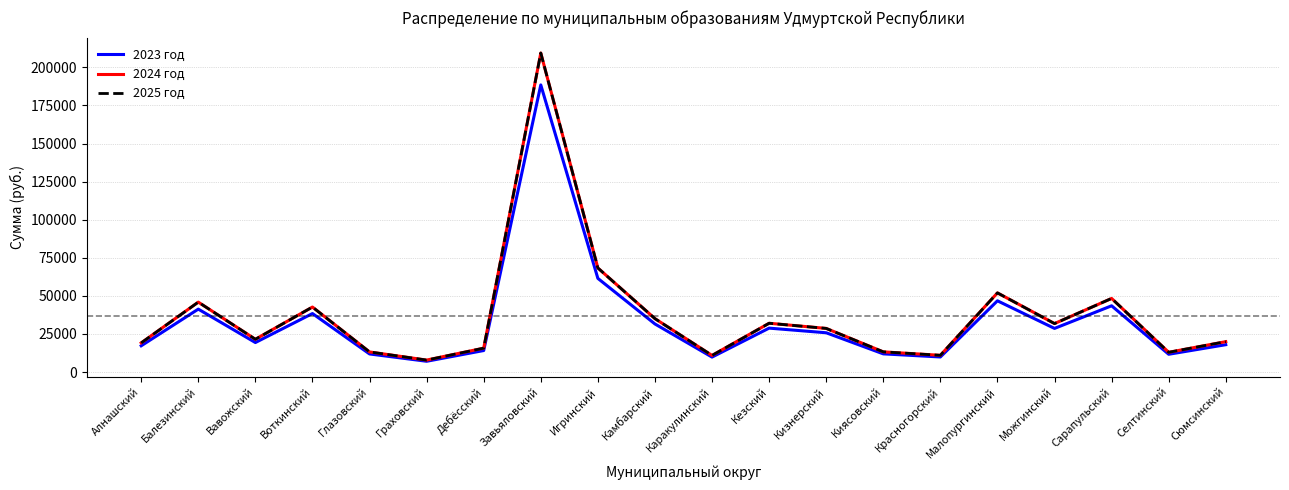

What is the label of the 3rd point from the left?

Вавожский